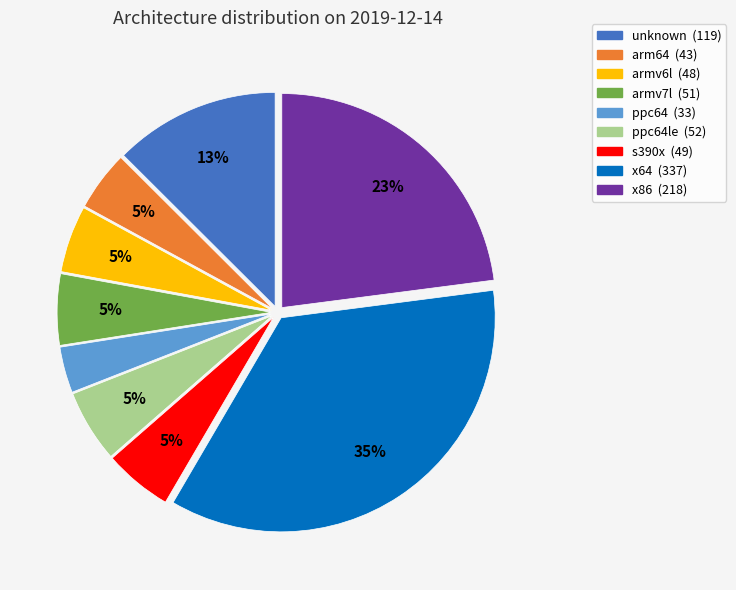

Is the sum of ppc64 (33) and x86 (218) greater than half?

No